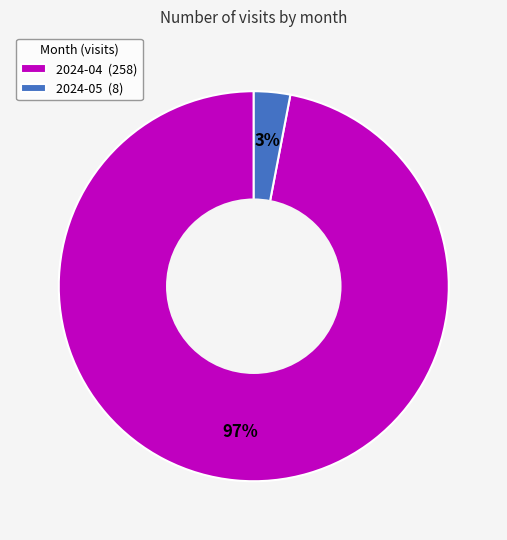

Which category has the smallest portion of the pie?

2024-05